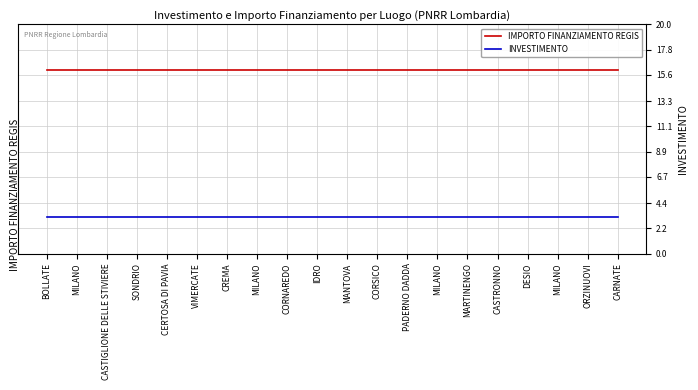

True or false: INVESTIMENTO has a value of 1.8 at MILANO.

False